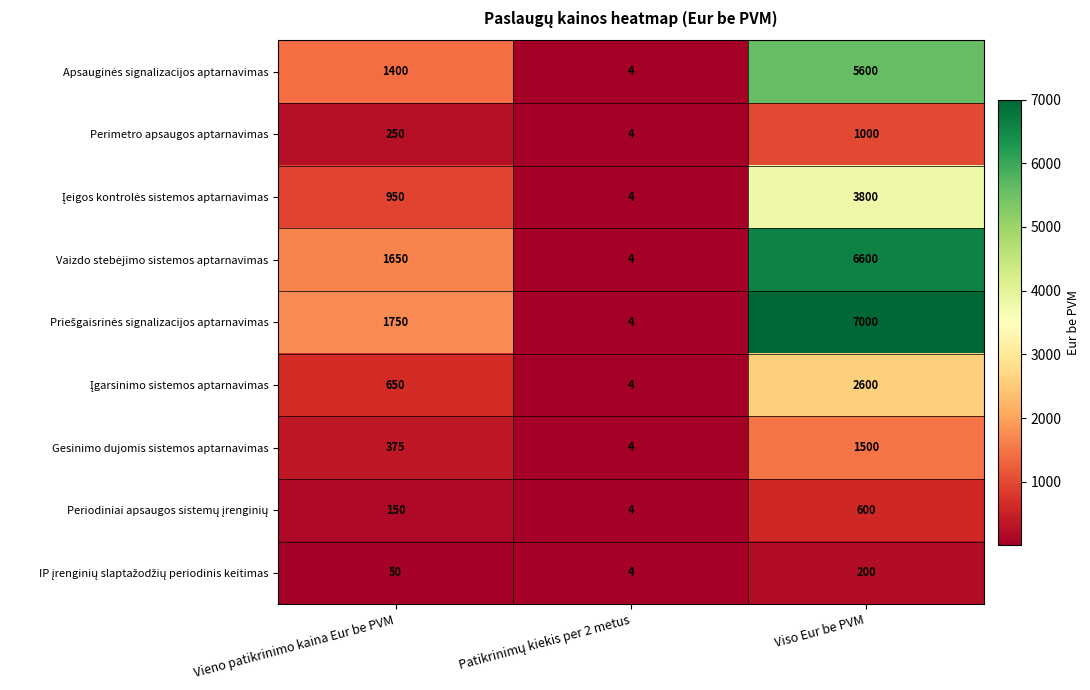

What is the spread (max minus min) of values at Vieno patikrinimo kaina Eur be PVM?

1700